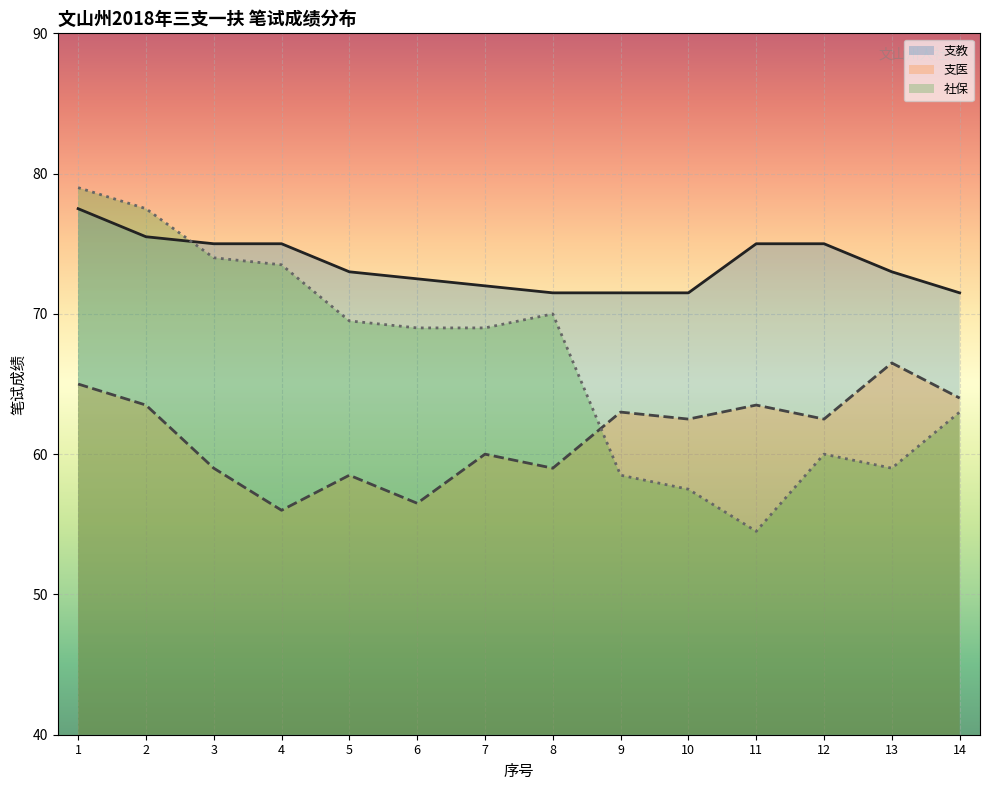

True or false: 支教 and 支医 cross at least once.

False